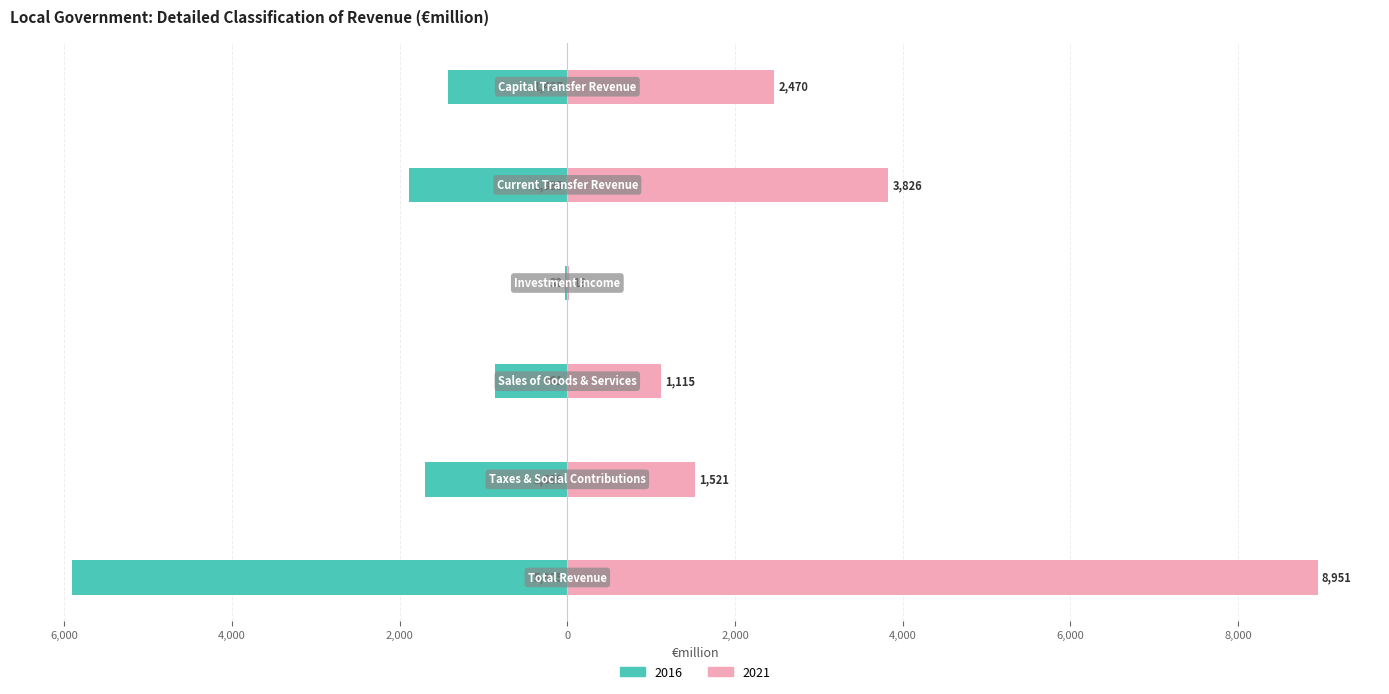

At which category does the chart reach its peak across all series?

Total Revenue